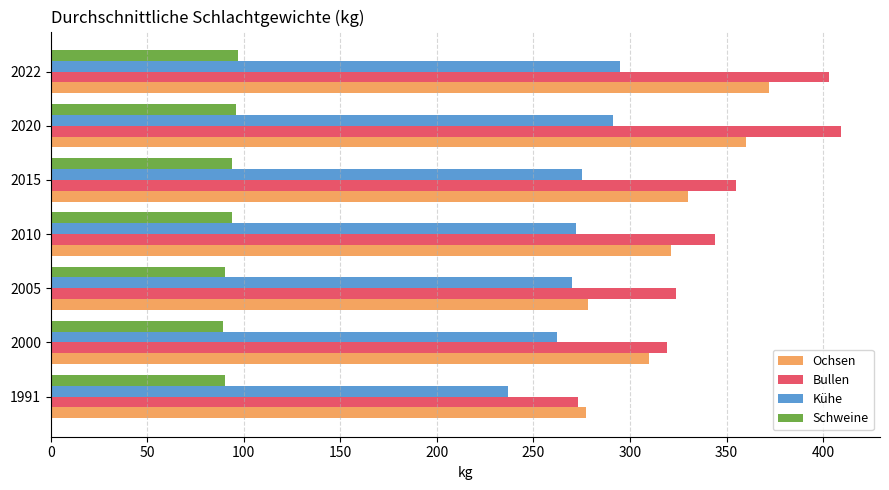

What is the smallest value displayed?

89